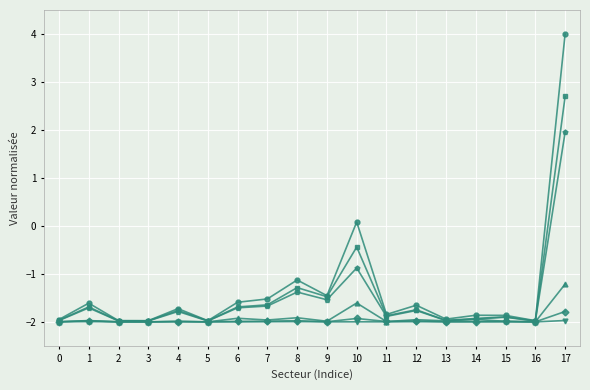

How many lines are shown in the chart?

6